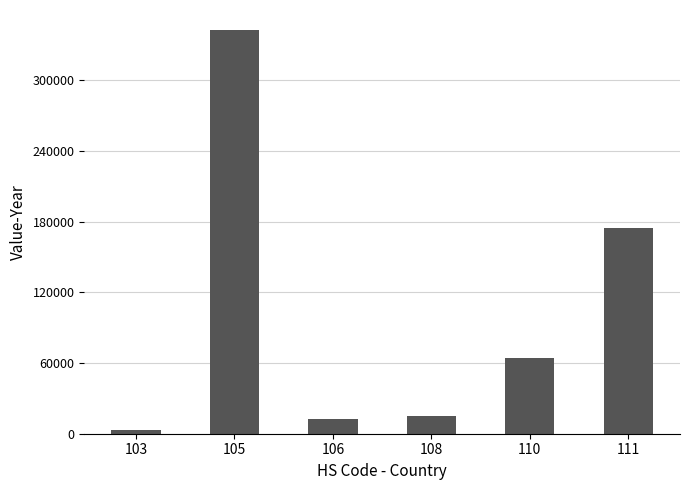

Between 105 and 111, which is larger?

105